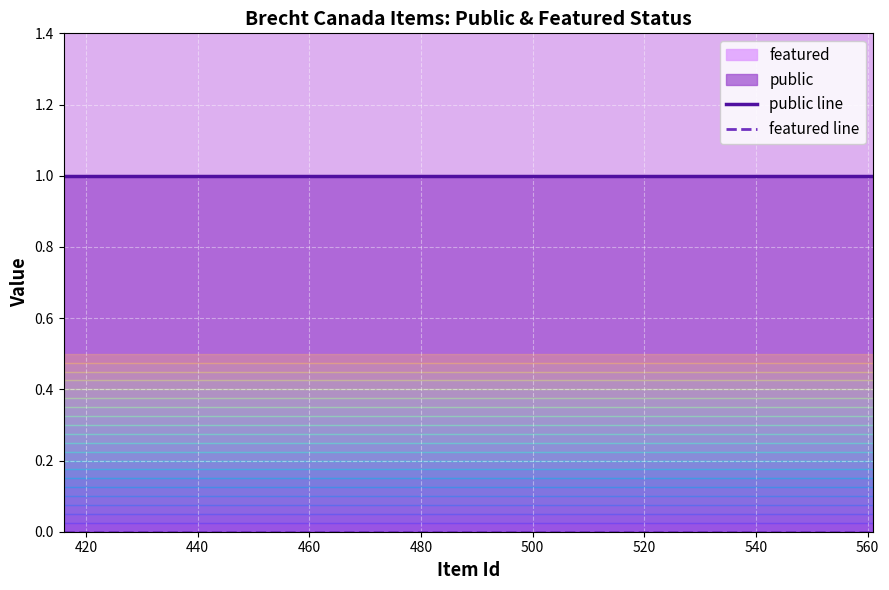

Reading right to left, extract all data points from this chart.

public: 416=1	518=1	561=1
featured: 416=0	518=0	561=0